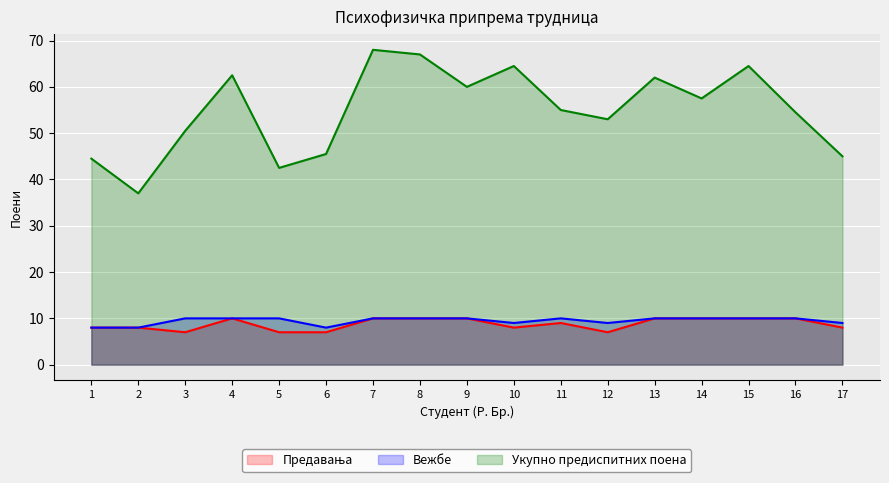

Between 1 and 17, which series saw the biggest shift?

Вежбе